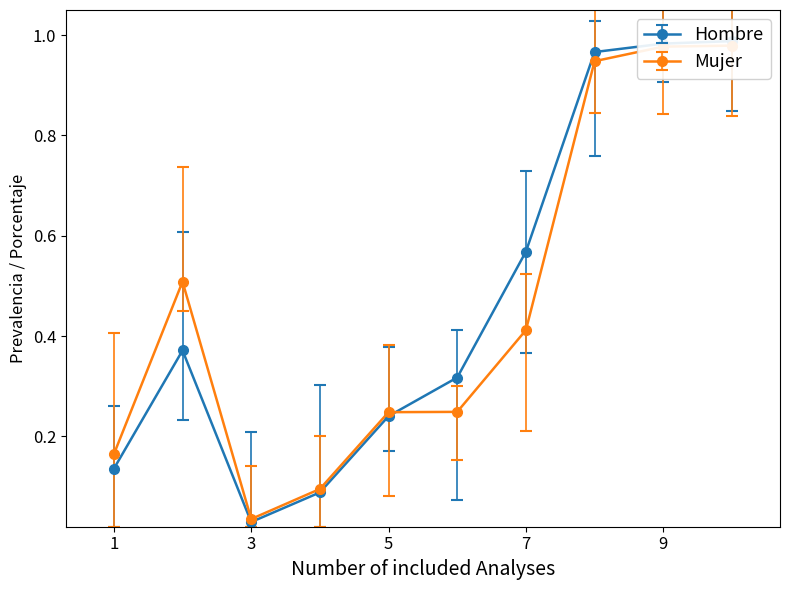

List the series in order of their overall mean, lowest first.

Mujer, Hombre